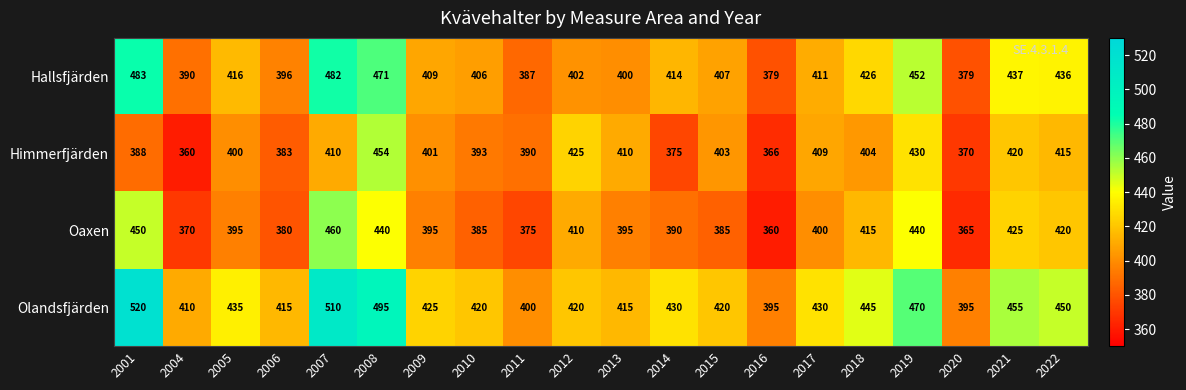

Which series has the widest spread of values?

Olandsfjärden